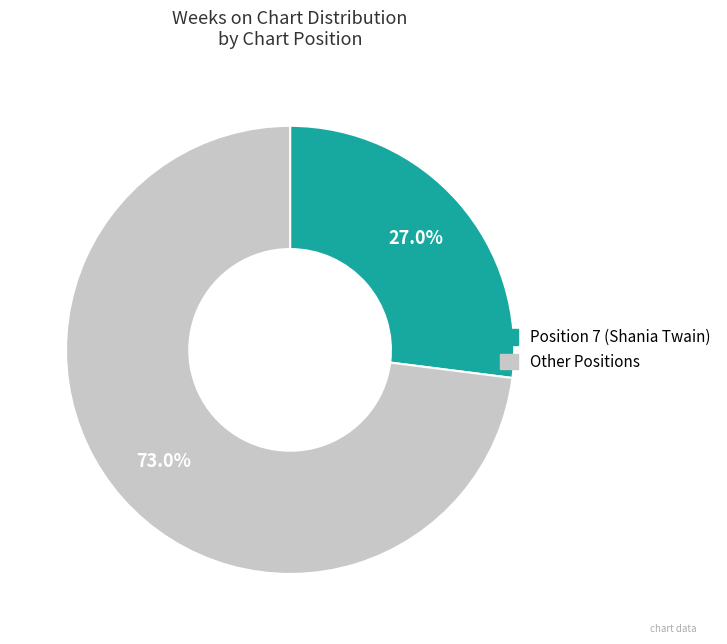

Is there any slice that represents more than half of the pie?

Yes